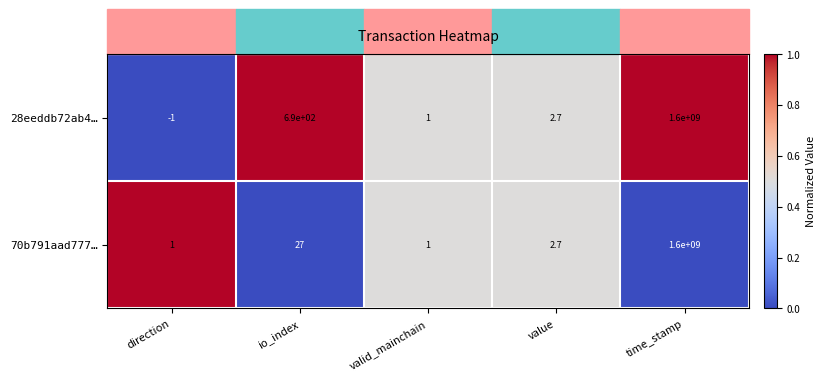

At io_index, list the series in order from largest to smallest.

28eeddb72ab4…, 70b791aad777…